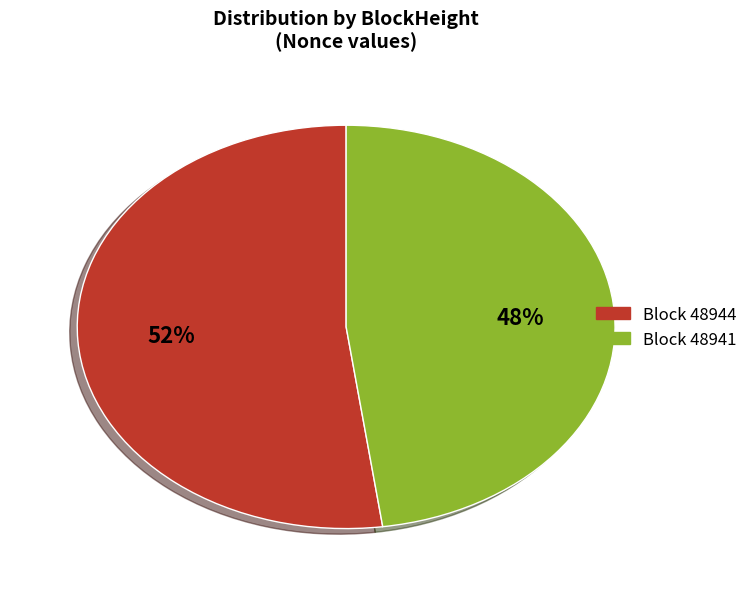

Count the number of slices in the pie.

2